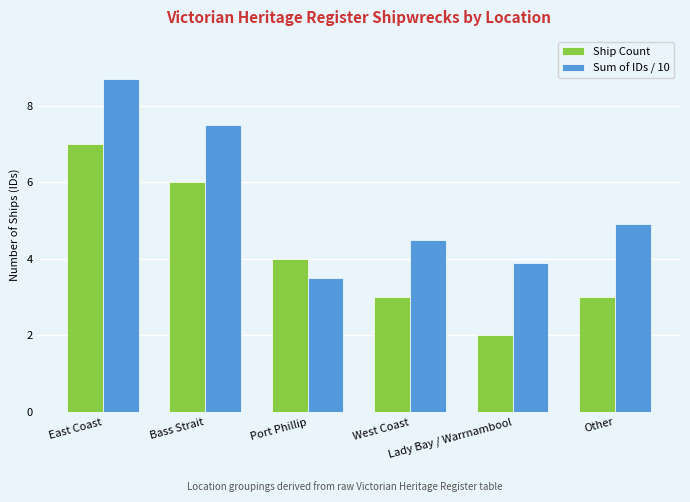

What is the value of the Sum of IDs / 10 bar at the 5th from the left?

3.9